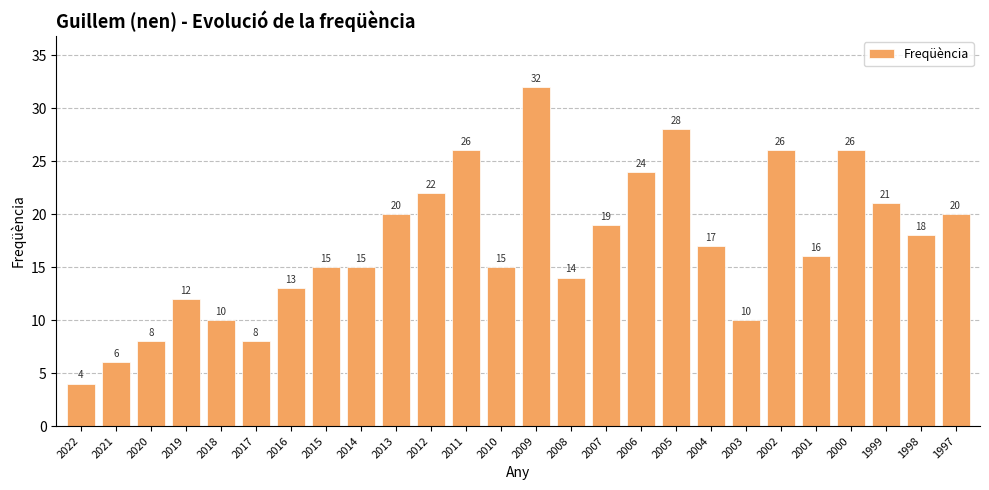

Between 2019 and 2001, which is larger?

2001